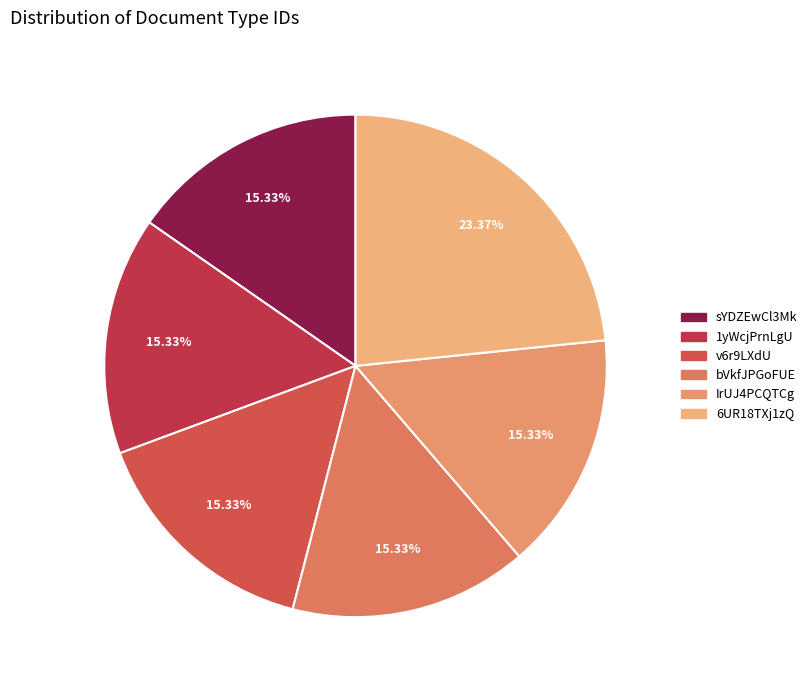

To the nearest percent, what is the difference between the largest and smallest slice percentages?

8%